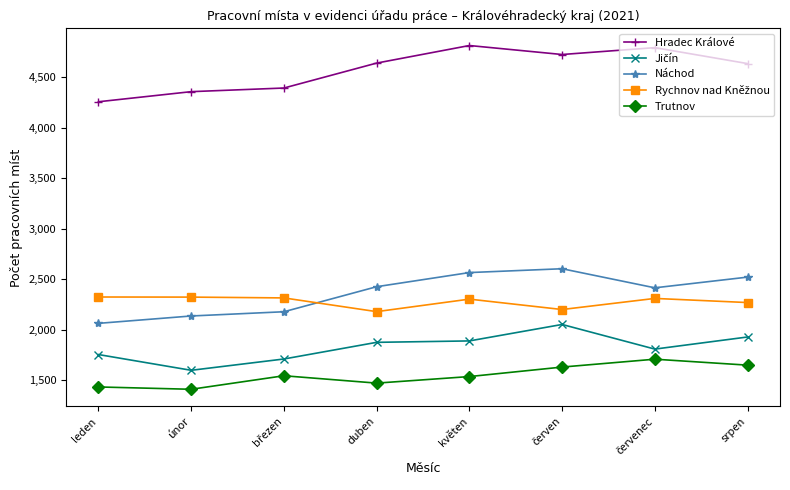

How many values in the Trutnov series are below 1543?

4